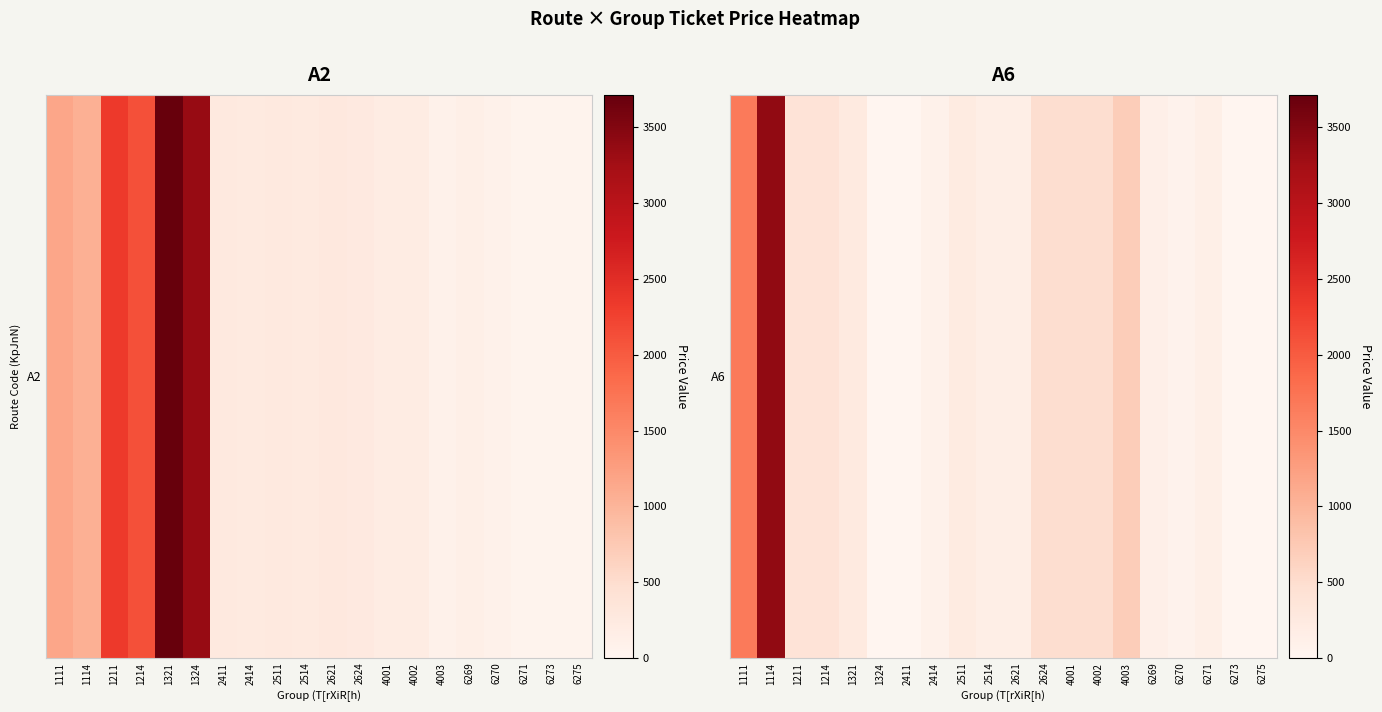

What is the change in value from 6271 to 6275?

-144